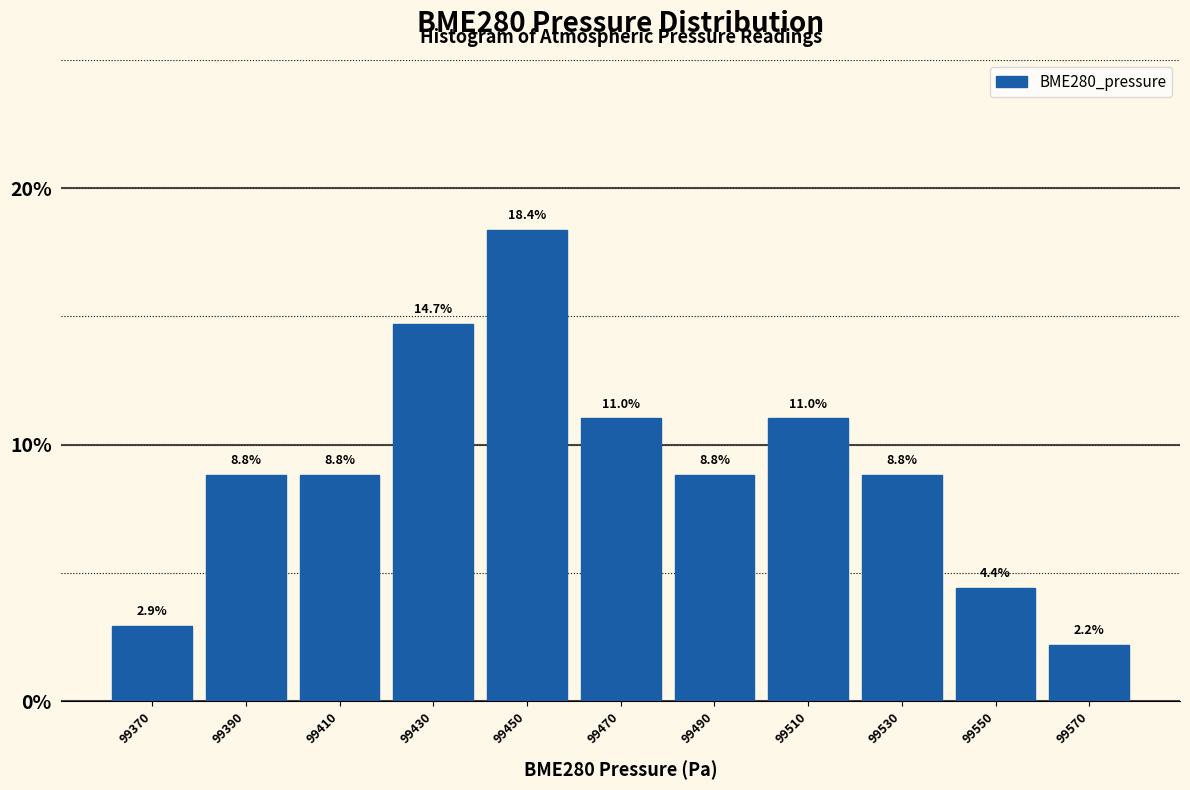

What is the height of the bar covering 99360 to 99380 on the x-axis?

2.9